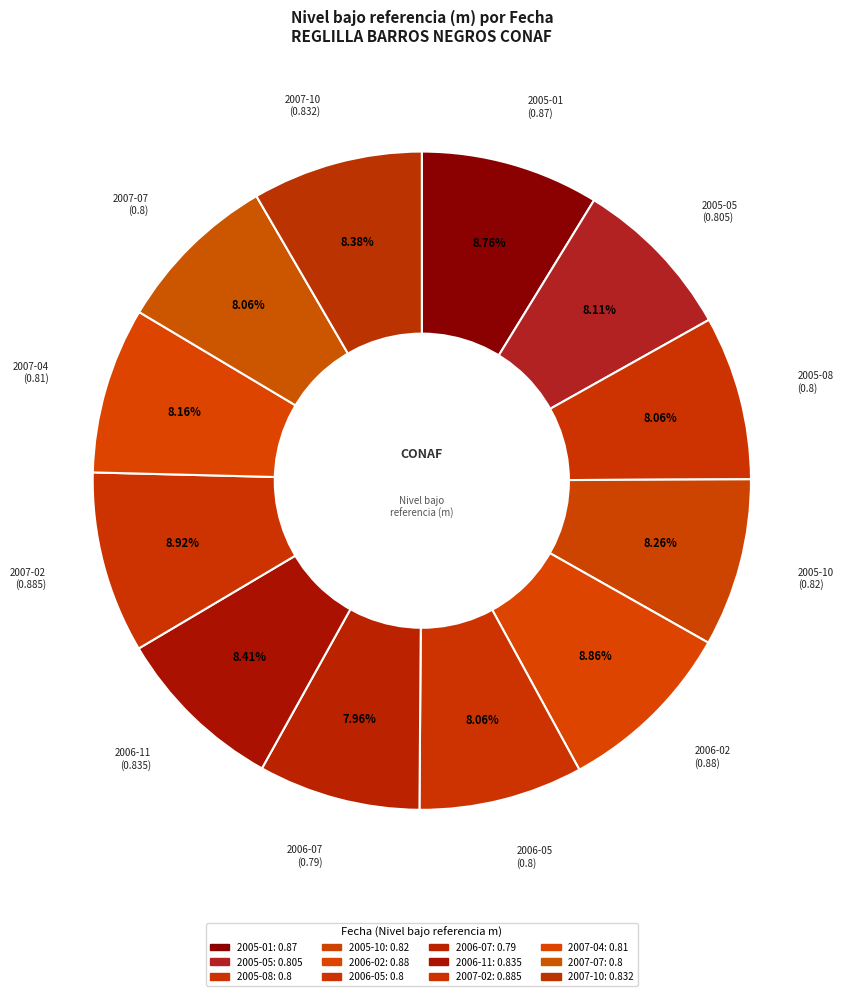

True or false: 2007-04 accounts for 2% of the total.

False